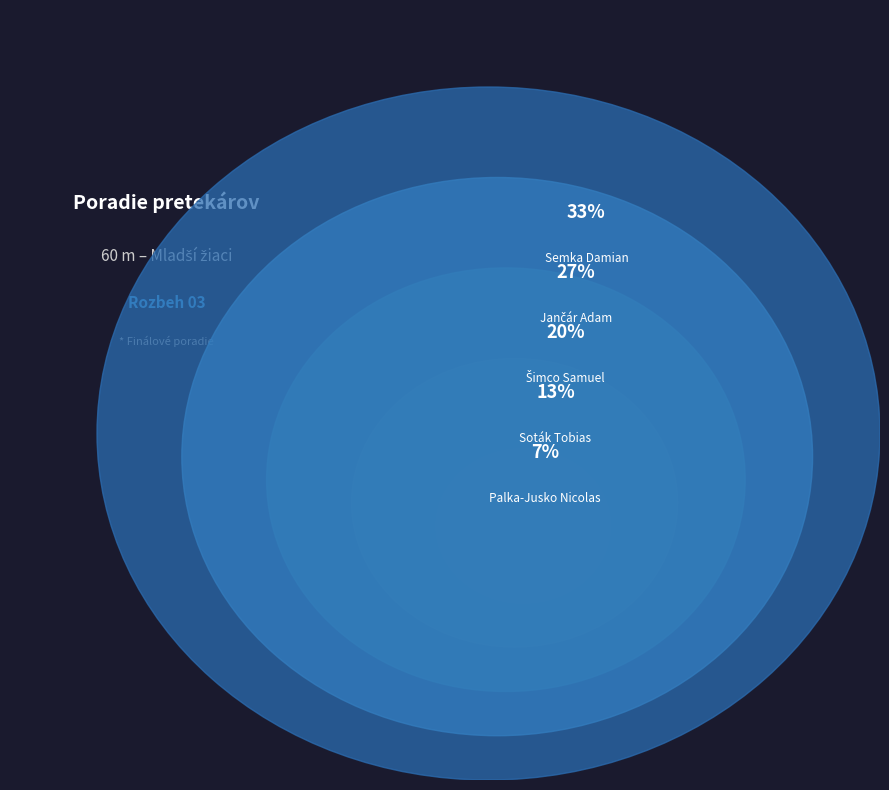

Rank the categories by value from highest to lowest.

Semka Damian, Jančár Adam, Šimco Samuel, Soták Tobias, Palka-Jusko Nicolas